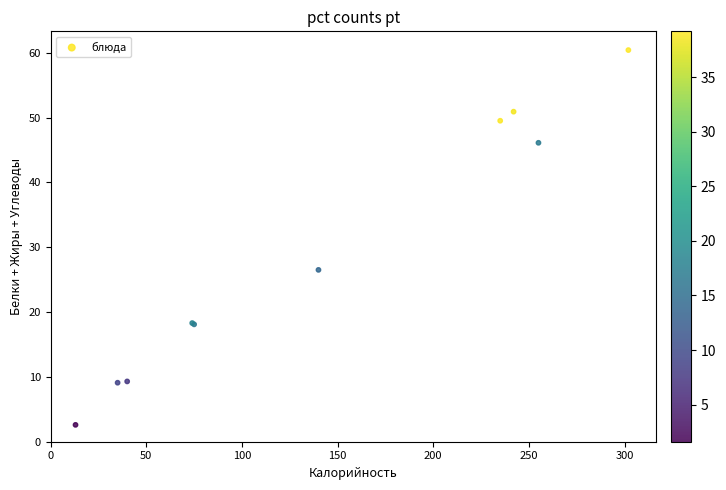

What Y value in the scatter plot is closest to 31?

26.5